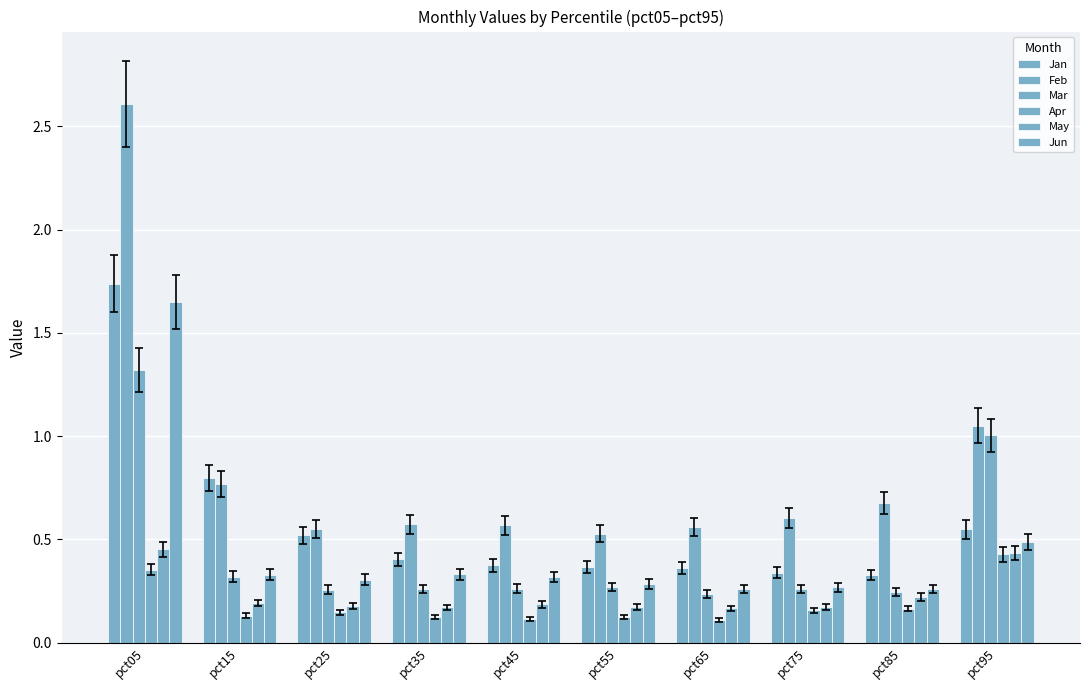

Count the number of data series in this chart.

6